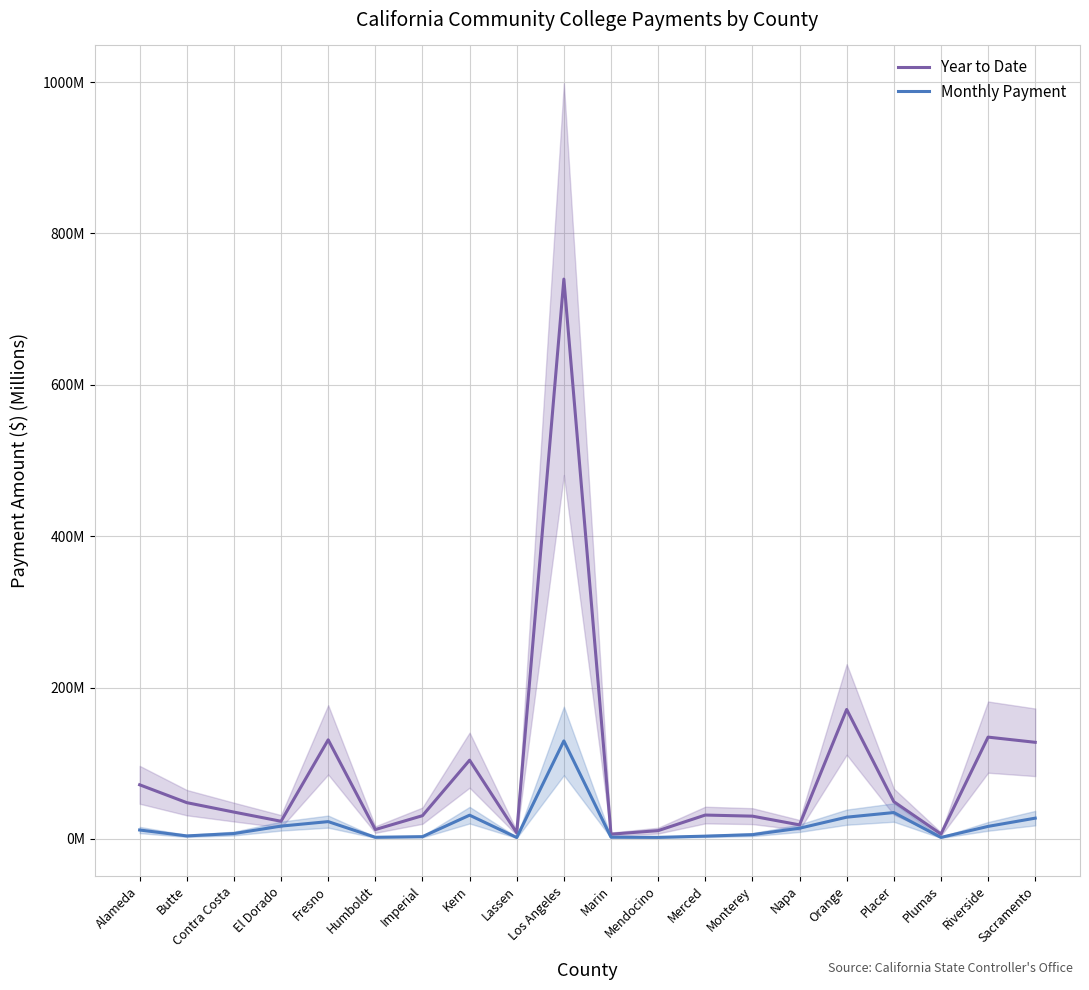

Reading left to right, extract all data points from this chart.

Year to Date: 71.5	47.9	35.4	23.3	130.9	12.3	30.6	104.0	8.0	739.7	6.2	10.9	31.5	30.0	18.5	171.0	49.2	6.4	134.5	127.6
Monthly Payment: 11.7	3.9	7.0	16.9	22.8	2.1	2.9	31.3	1.8	129.4	2.2	2.0	3.6	5.6	14.1	28.7	34.8	1.9	16.5	27.4